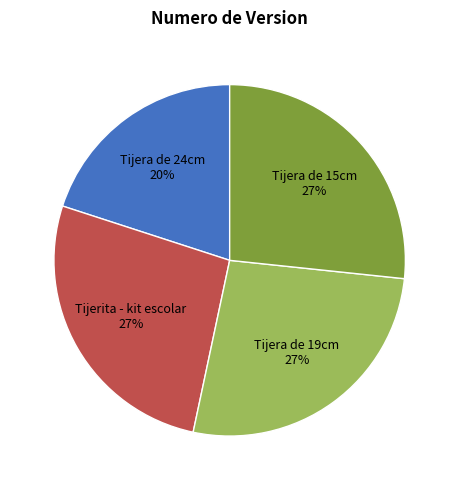

The Tijerita - kit escolar slice represents 27% of the pie. True or false?

True